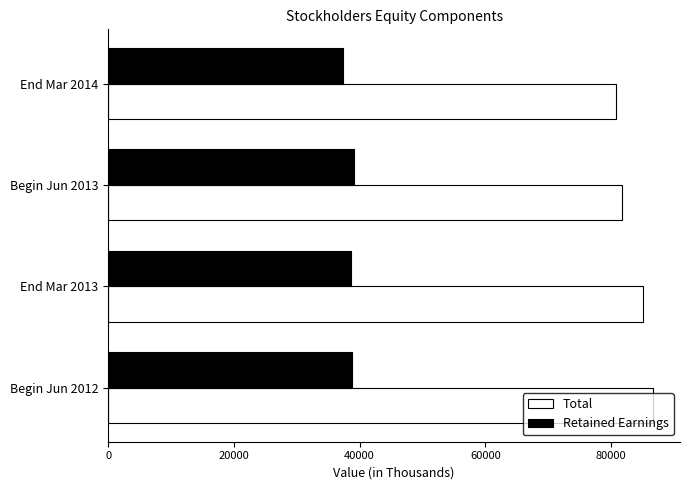

List the series in order of their overall mean, lowest first.

Retained Earnings, Total